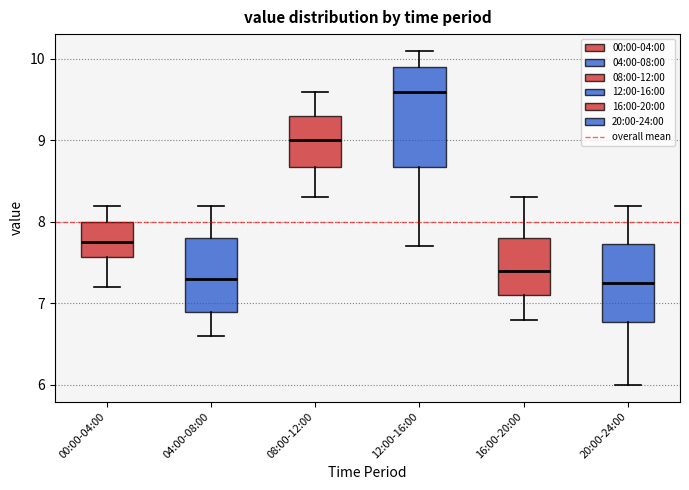

Where does the lower whisker of the box for 20:00-24:00 end on the y-axis? The values are not printed on the chart, so give them approximately, as read against the axis.

6.0